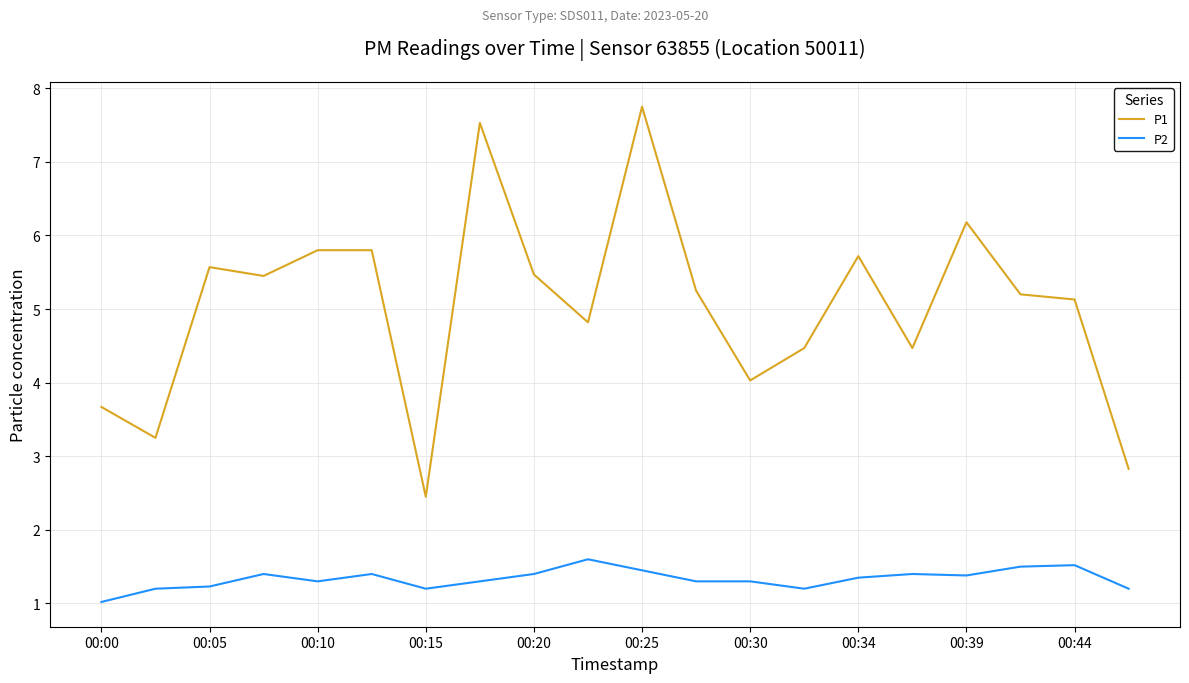

What is the difference between the maximum and minimum values in the P2 series?

0.6